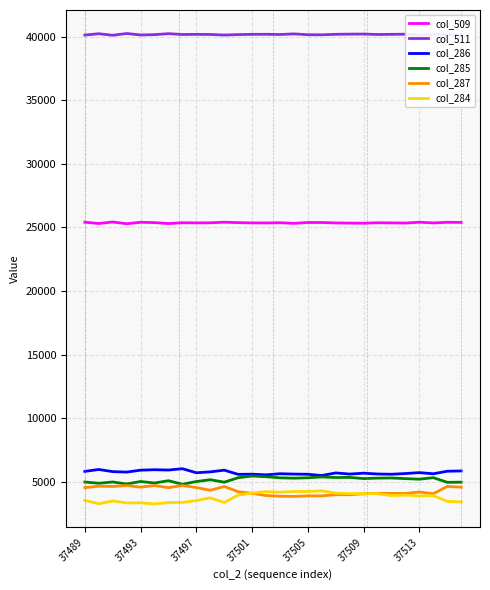

True or false: col_511 and col_287 cross at least once.

False